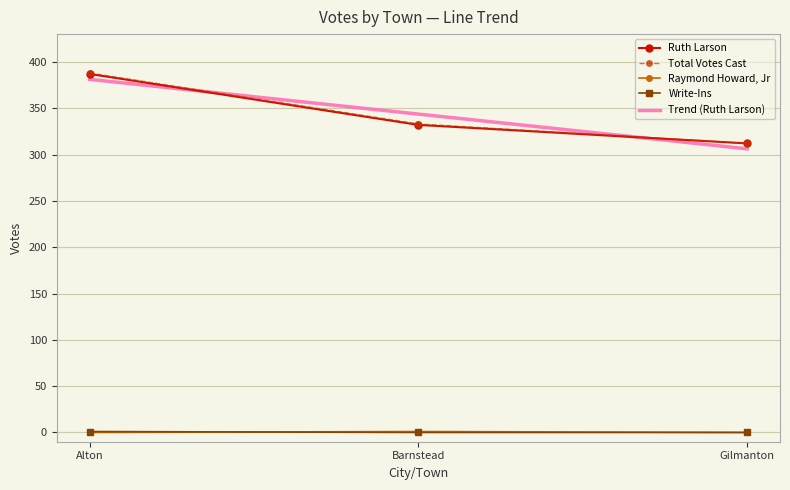

Read the Ruth Larson value at Barnstead.

332